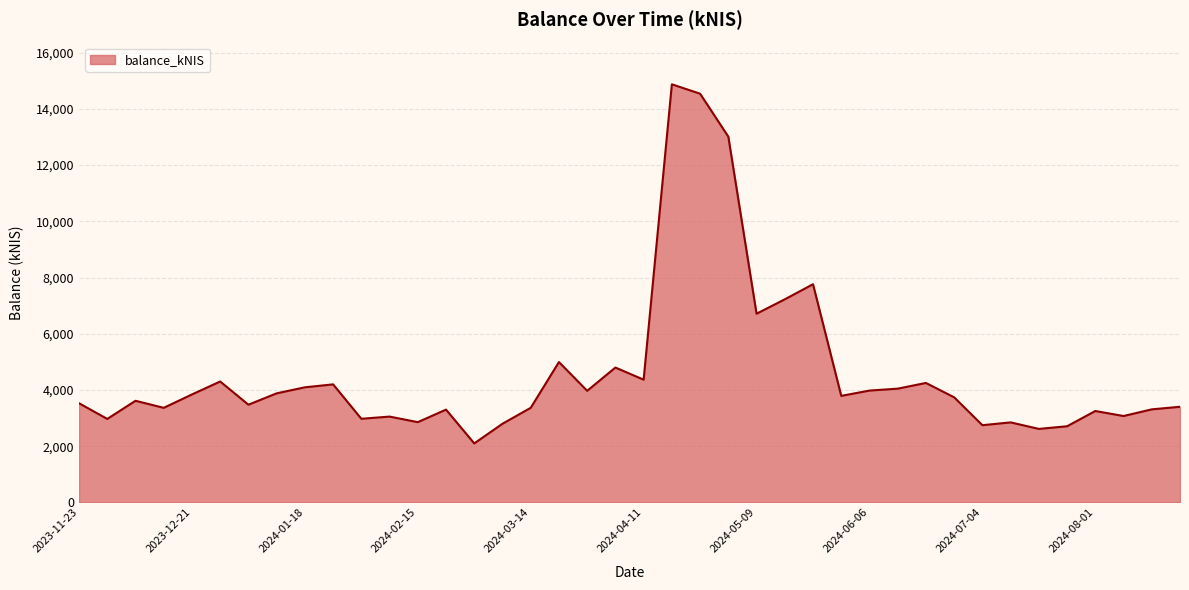

What is the minimum value shown in the chart?

2098.4